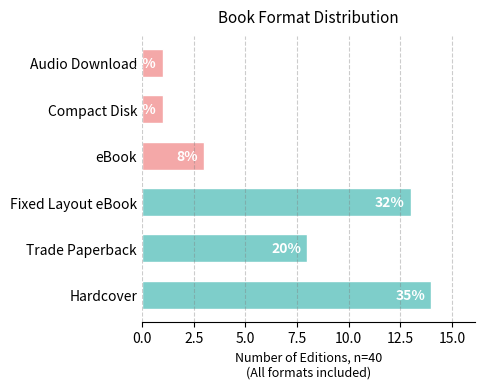

How many bars are there in total?

6